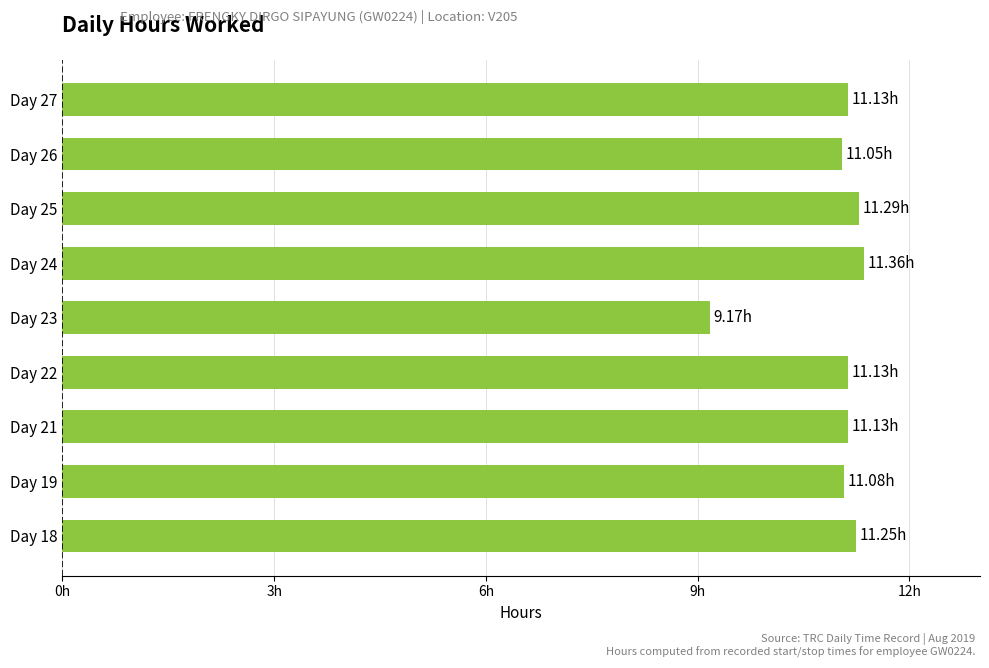

Count the number of values greater than 11.

8